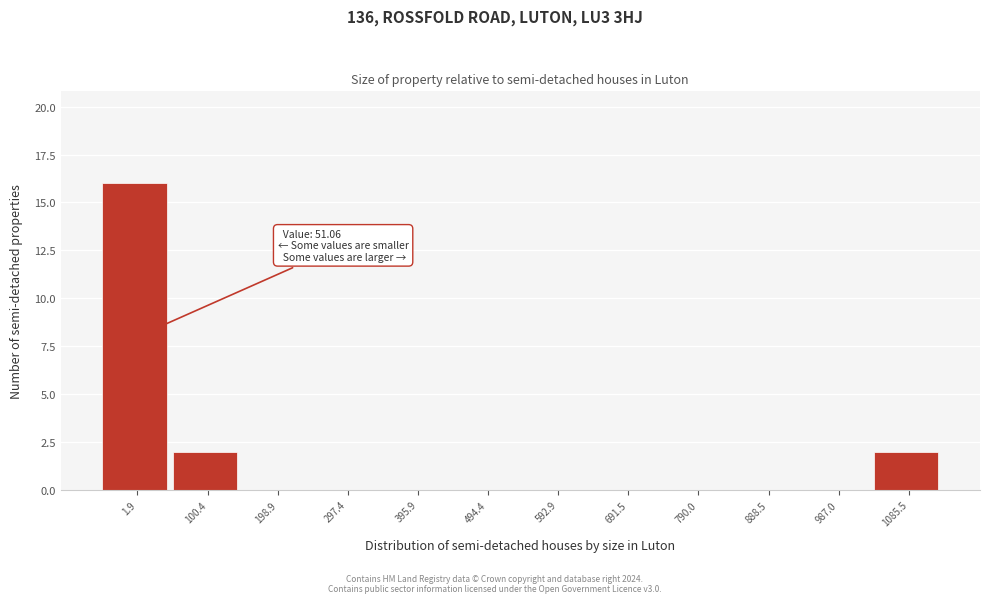

Reading left to right, what are all the values shown in this chart?

1.9=16	100.4=2	198.9=0	297.4=0	395.9=0	494.4=0	592.9=0	691.5=0	790.0=0	888.5=0	987.0=0	1085.5=2